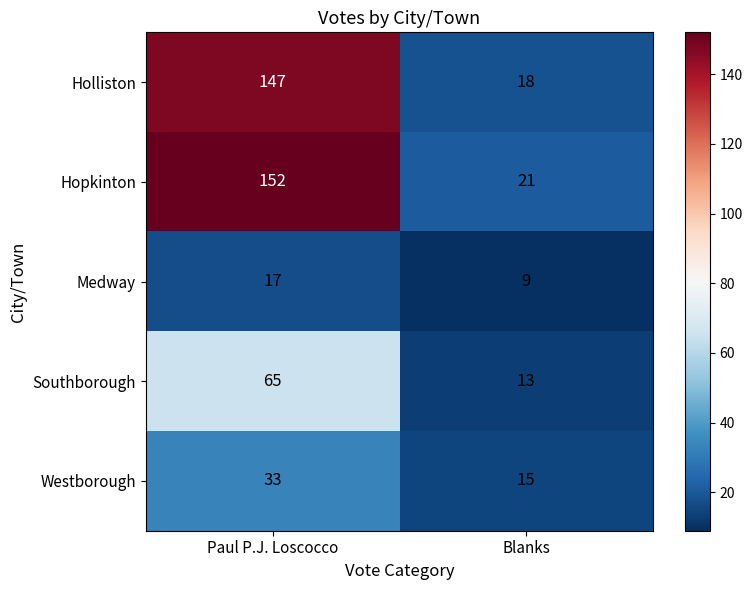

True or false: Hopkinton has a value of 29 at Blanks.

False